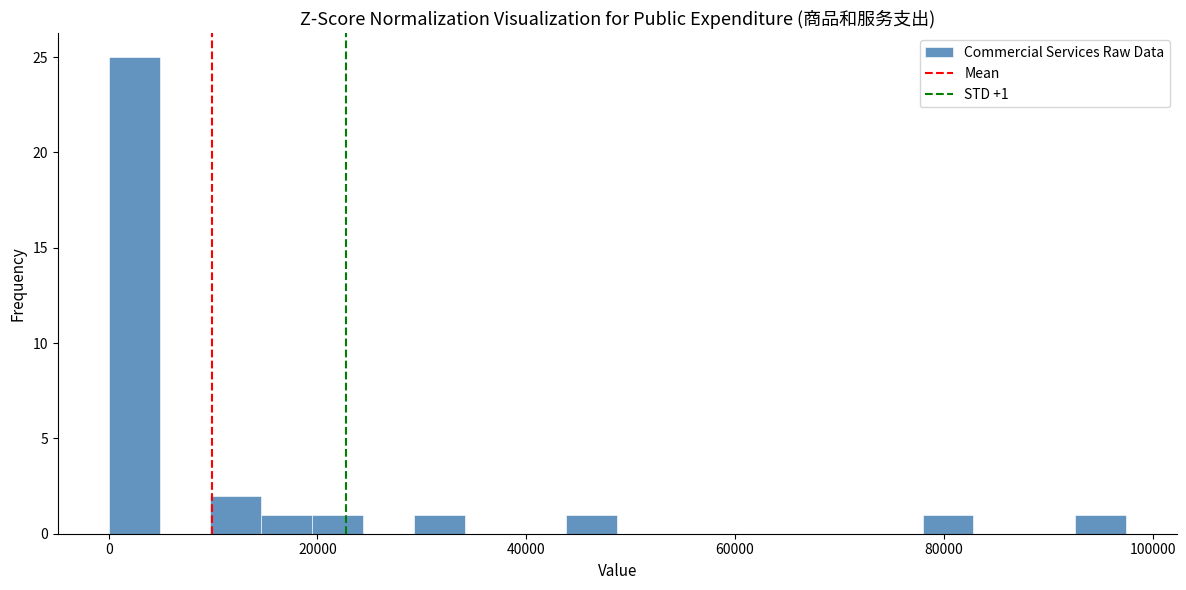

Around what value on the x-axis is the tallest bar? Give the approximate position of its centre, as read against the axis.

2000